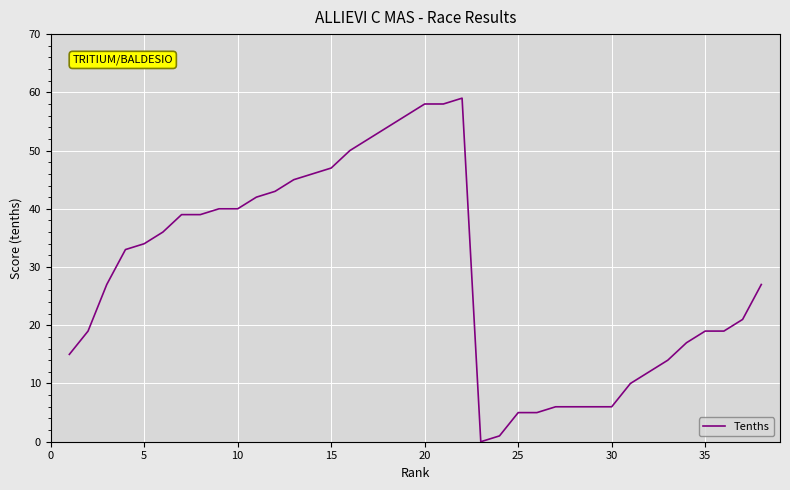

What is the maximum value shown in the chart?

59